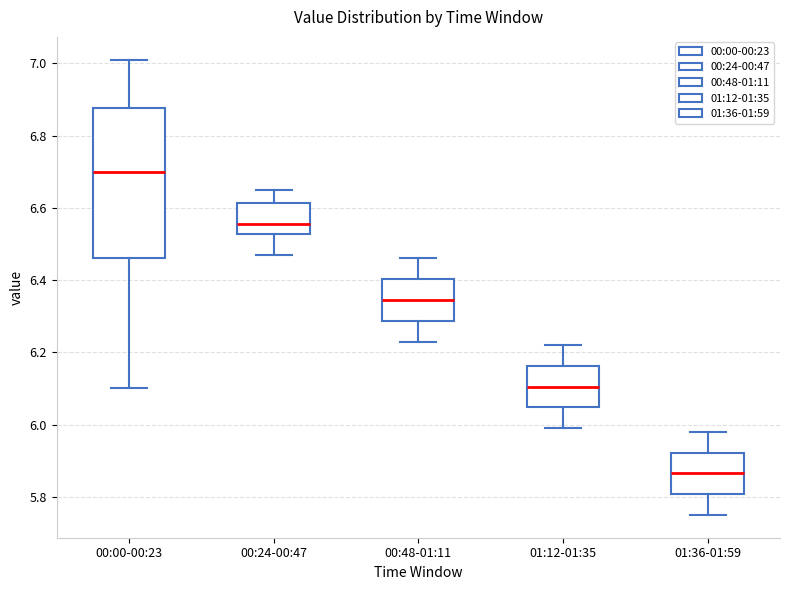

Which box is the tallest, from its lower edge to its upper edge?

00:00-00:23